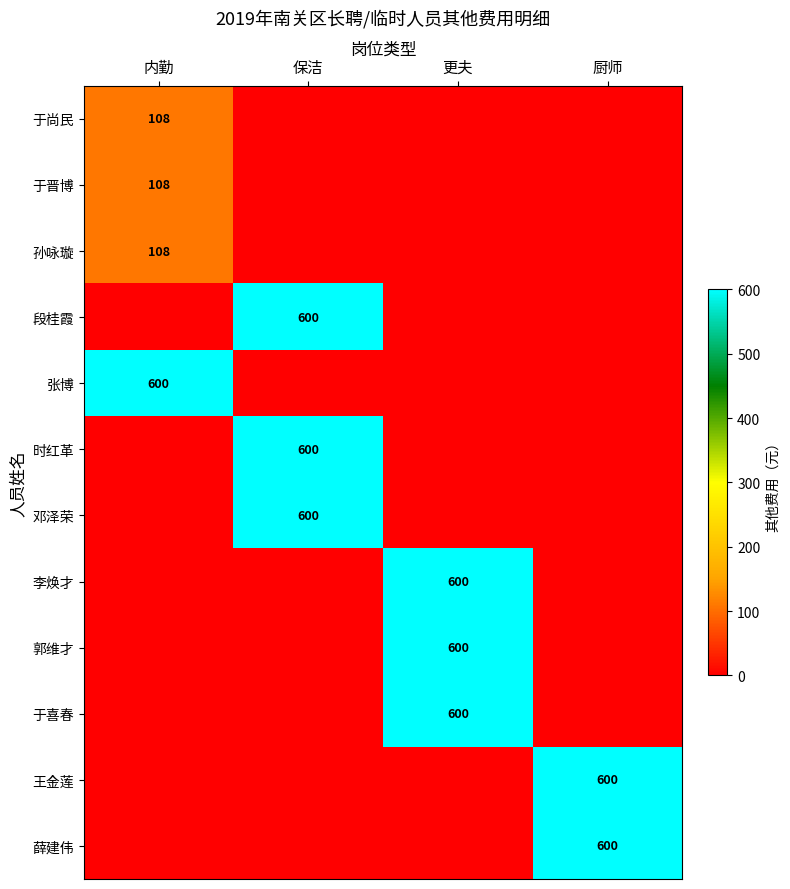

Is the value of 于晋博 at 内勤 greater than the value of 张博 at 内勤?

No